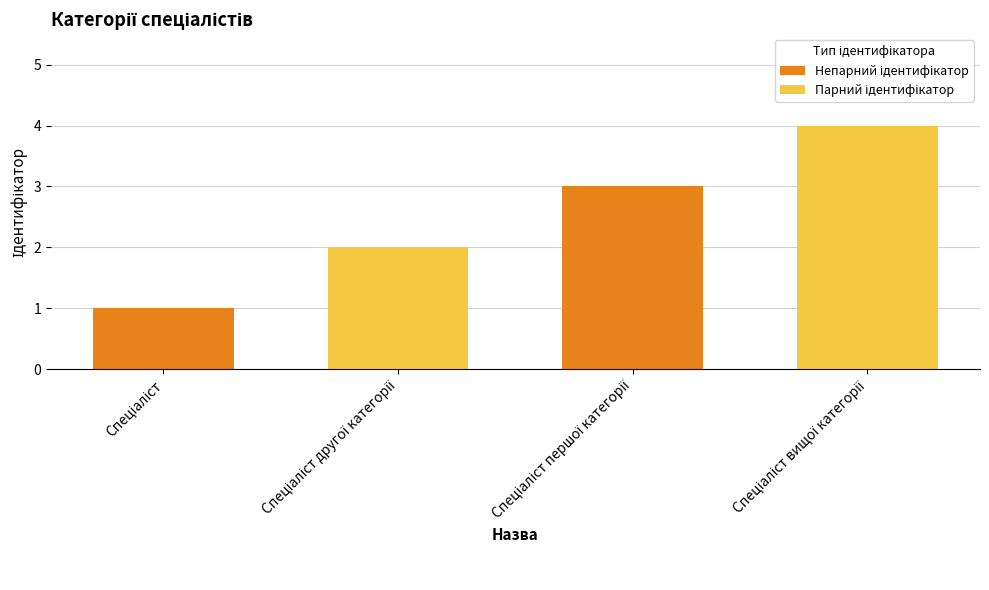

What is the difference between the maximum and minimum values?

3